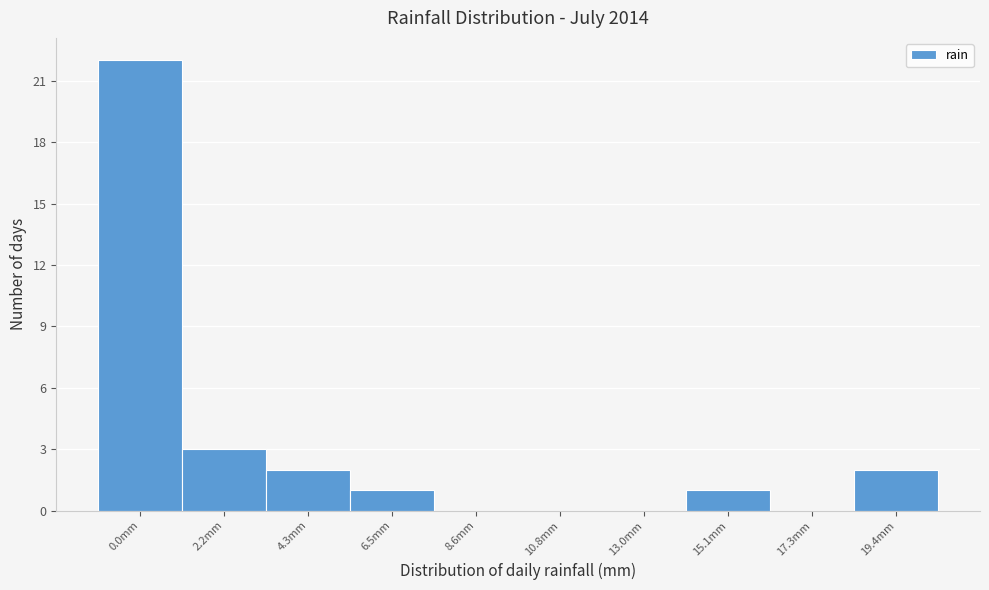

Reading right to left, transcribe all the data shown in this chart.

19.4mm=2	17.3mm=0	15.1mm=1	13.0mm=0	10.8mm=0	8.6mm=0	6.5mm=1	4.3mm=2	2.2mm=3	0.0mm=22